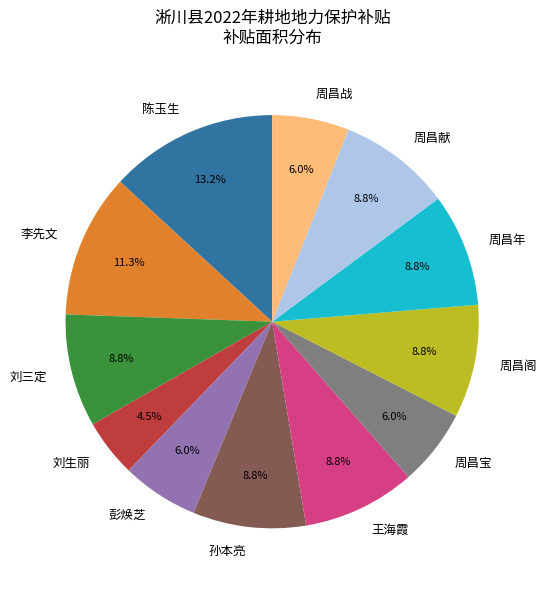

True or false: 李先文 accounts for 11% of the total.

True